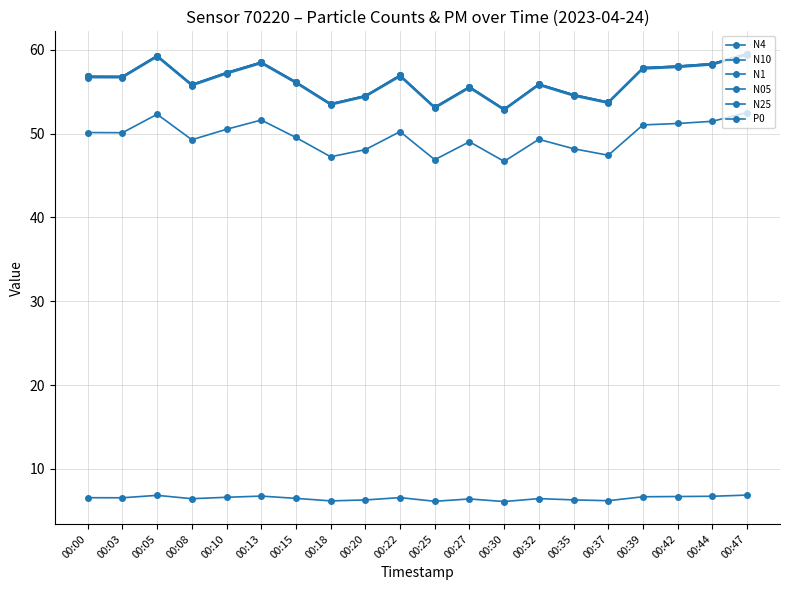

How many interior local peaks does the N05 series have?

5